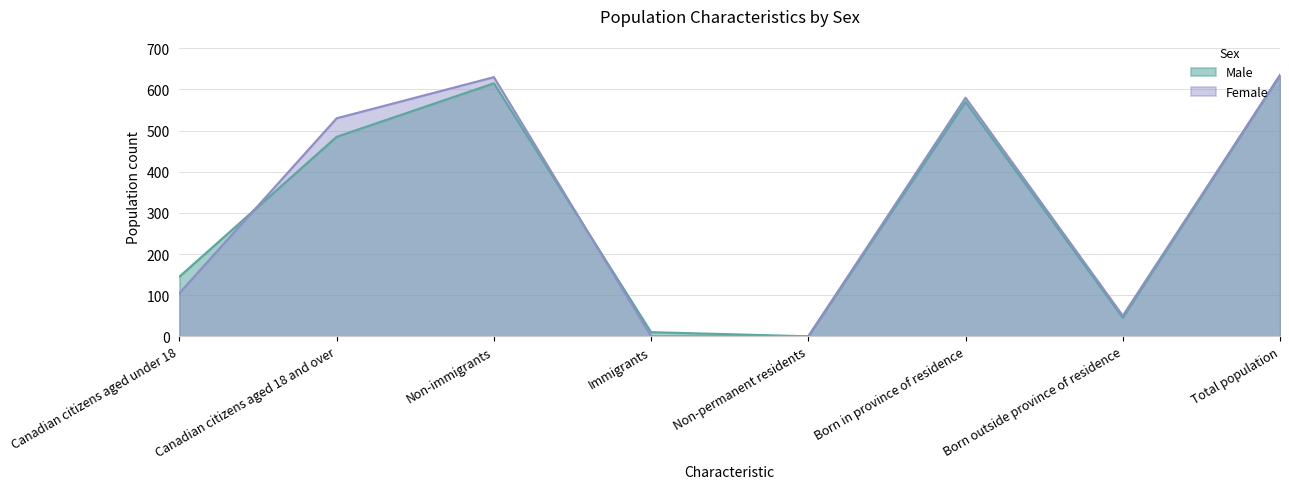

Rank the series at Canadian citizens aged 18 and over from highest to lowest value.

Female, Male